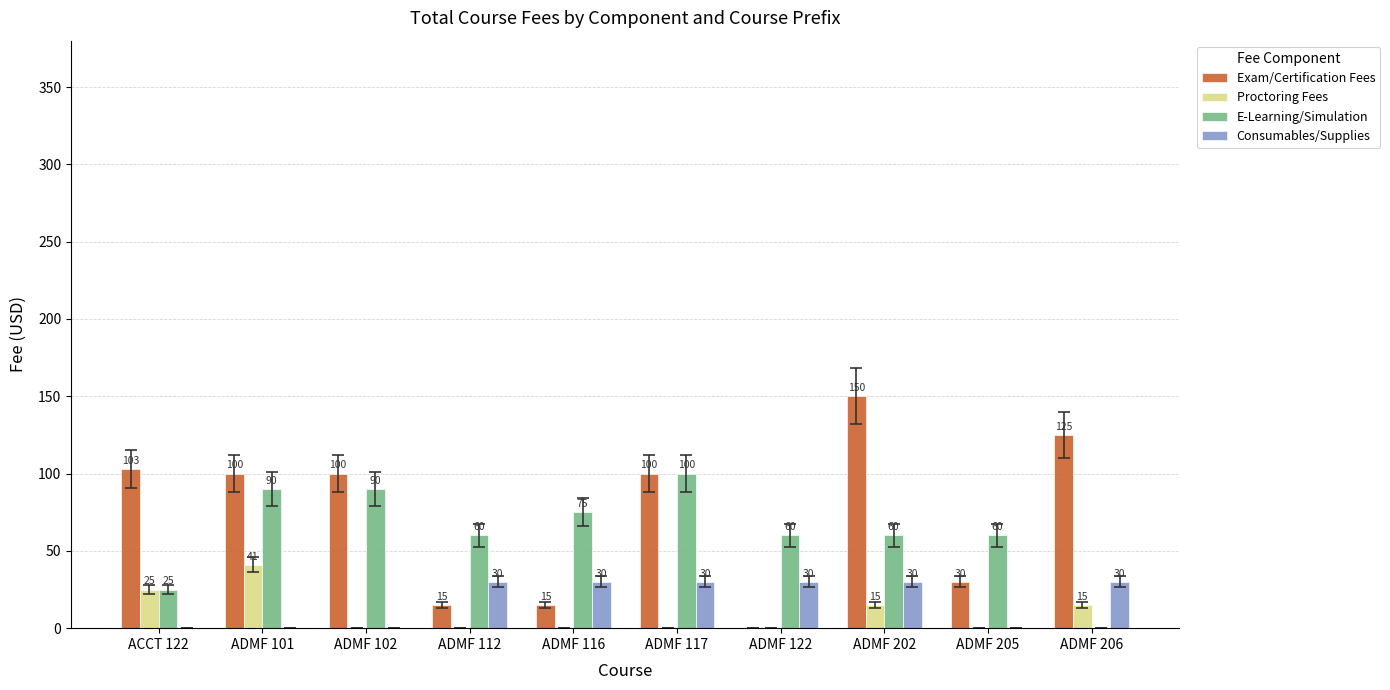

At which category is the sum across all series the highest?

ADMF 202